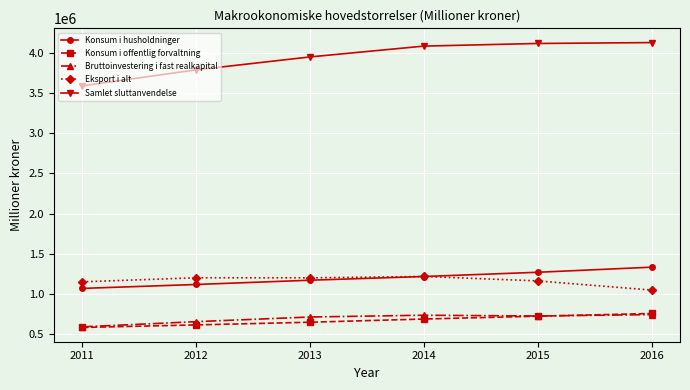

True or false: Bruttoinvestering i fast realkapital and Samlet sluttanvendelse cross at least once.

False